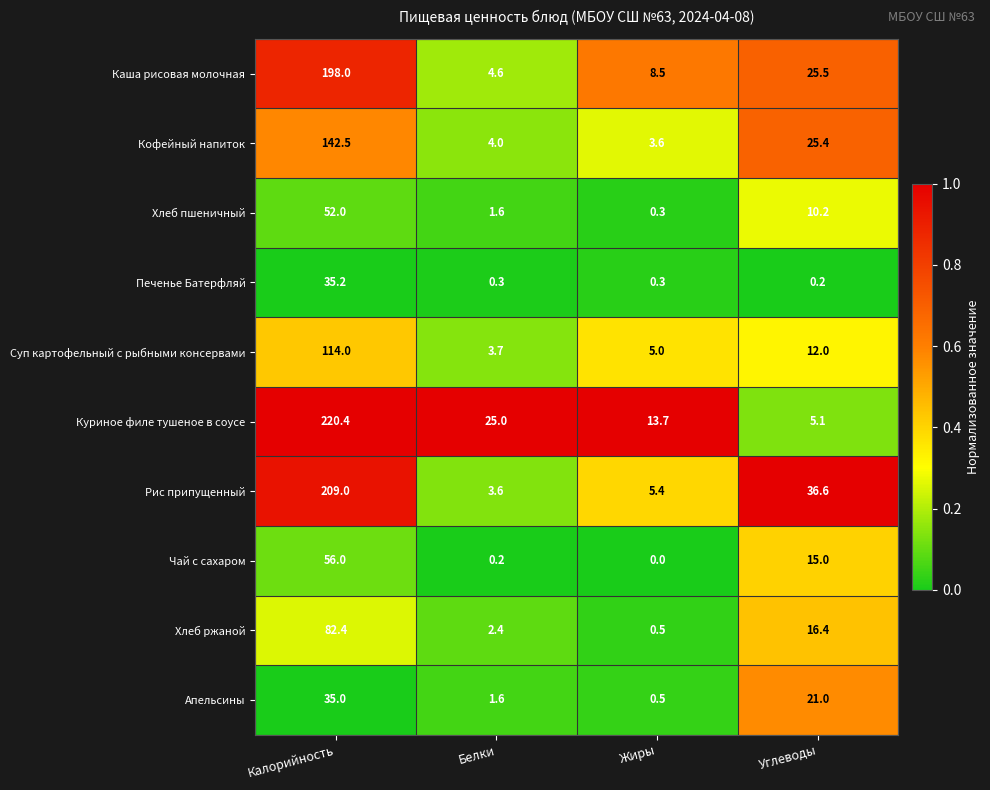

At how many categories does at least one series exceed 0?

4